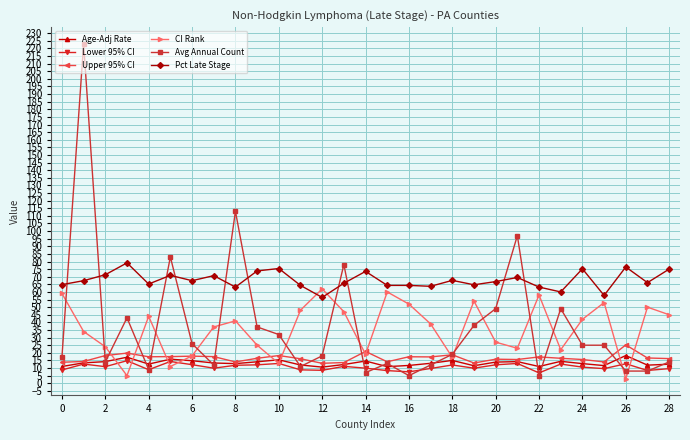

Rank the series by their maximum value, from lowest to highest.

Lower 95% CI, Age-Adj Rate, Upper 95% CI, CI Rank, Pct Late Stage, Avg Annual Count